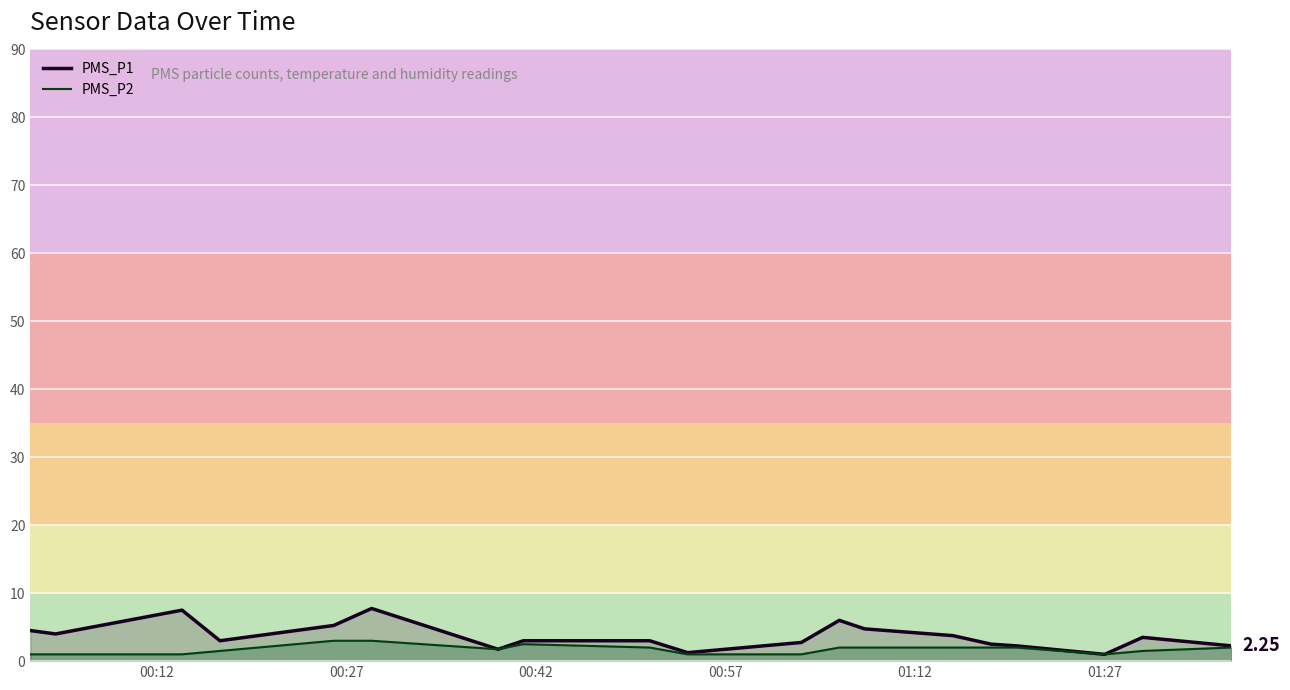

How many data points in PMS_P2 line are less than 2?

9